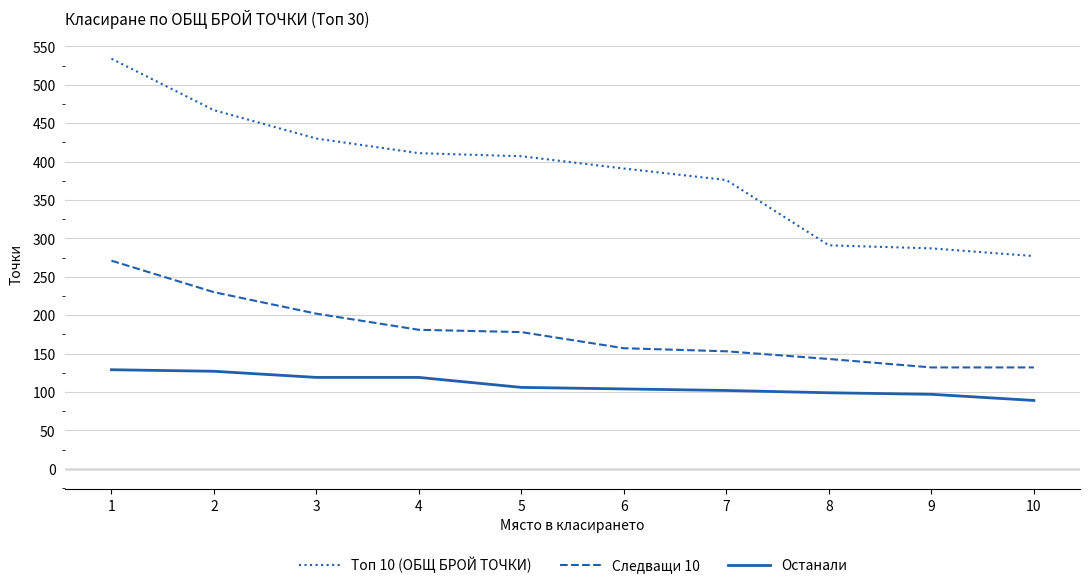

True or false: Следващи 10 and Останали cross at least once.

False